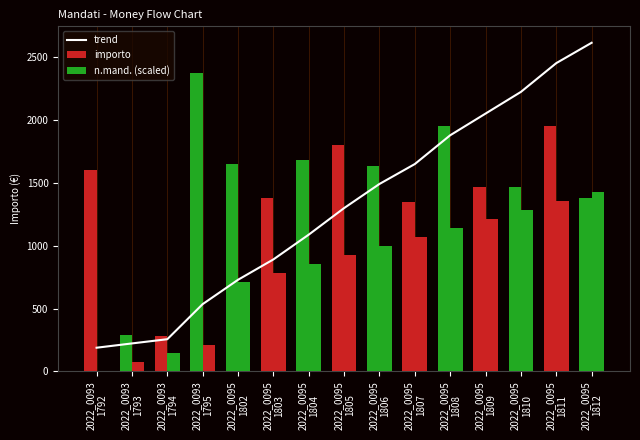

Where does the importo series first go above 1605?

2022_0093
1792